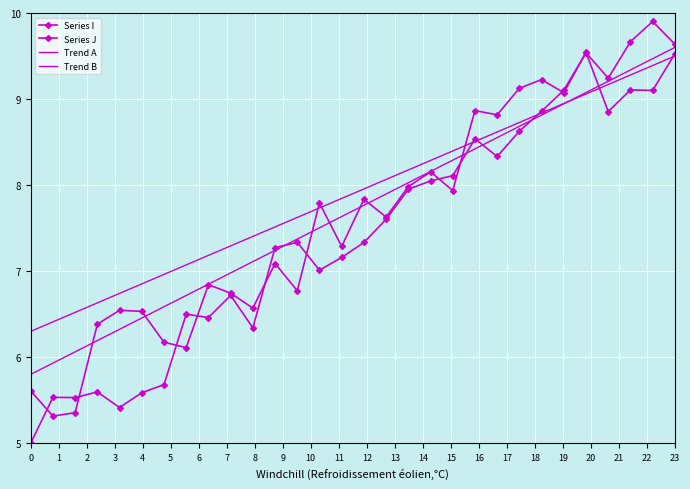

How many lines are shown in the chart?

4